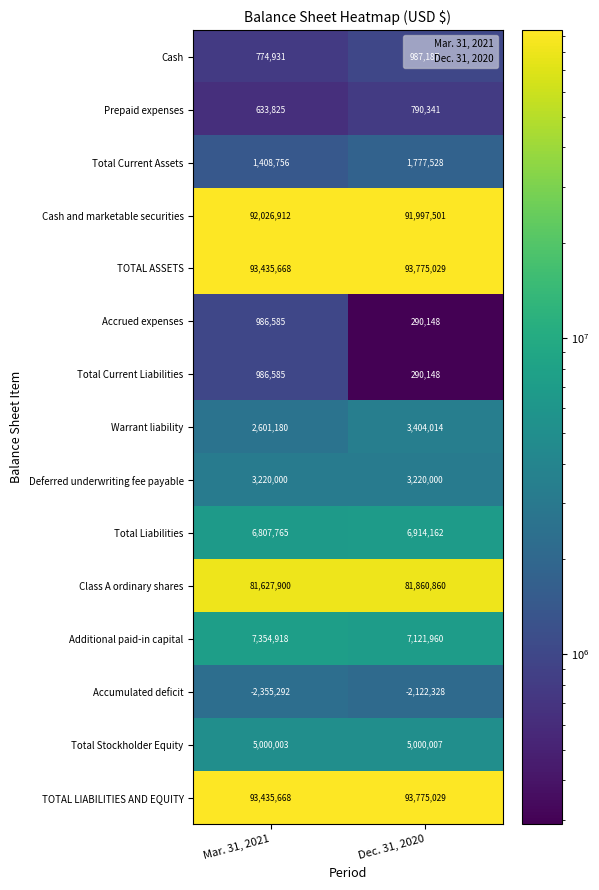

At which category does the chart reach its minimum across all series?

Mar. 31, 2021